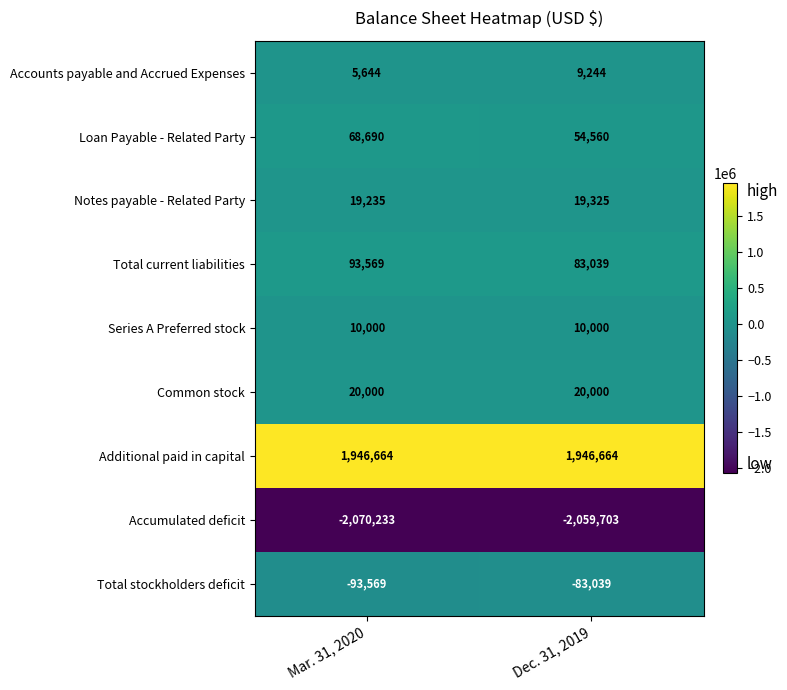

What is the approximate value of Series A Preferred stock at Dec. 31, 2019?

10000